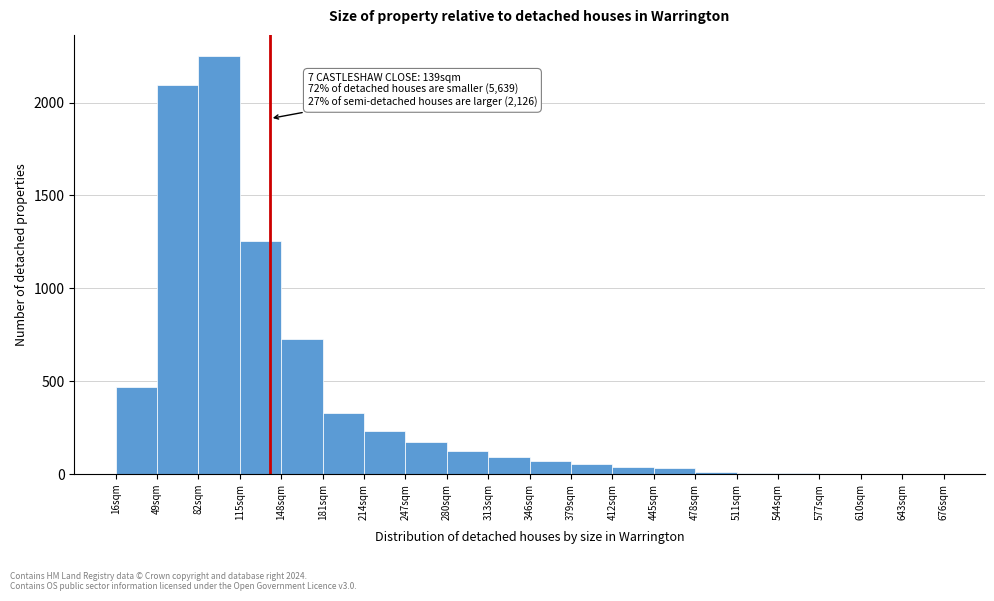

Over which range of the x-axis is the bar tallest?

82 to 115